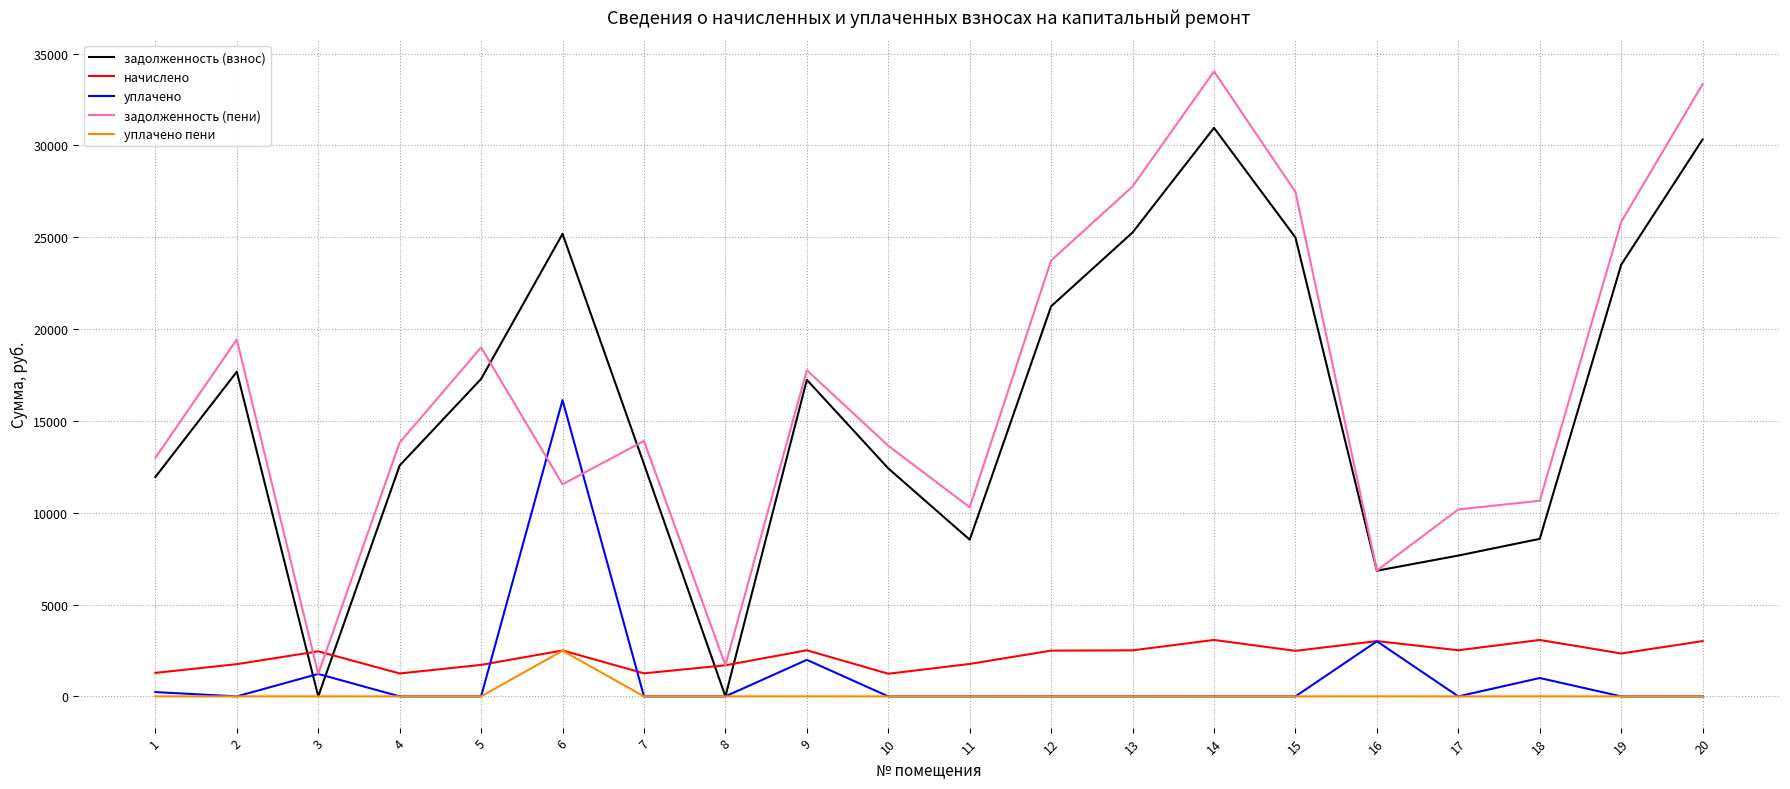

True or false: задолженность (взнос) and начислено cross at least once.

True